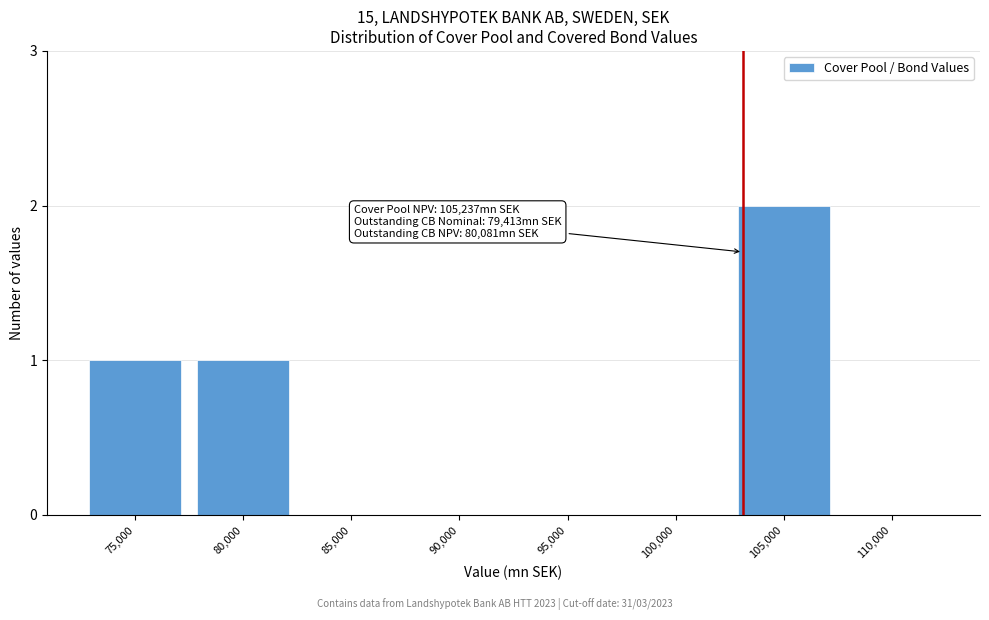

Reading left to right, transcribe all the data shown in this chart.

75,000=1	80,000=1	85,000=0	90,000=0	95,000=0	100,000=0	105,000=2	110,000=0